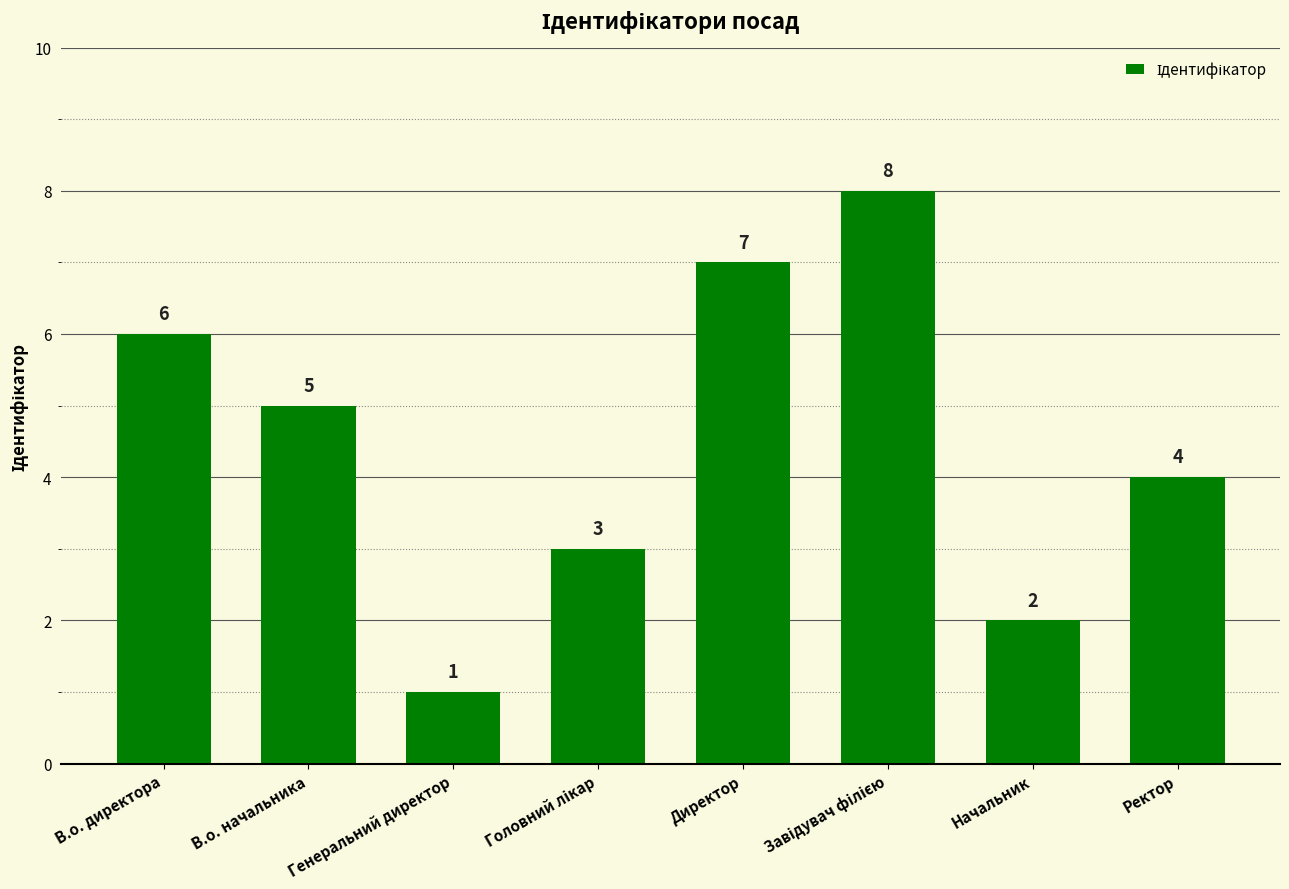

Where is the data nearest to the value 4?

Ректор